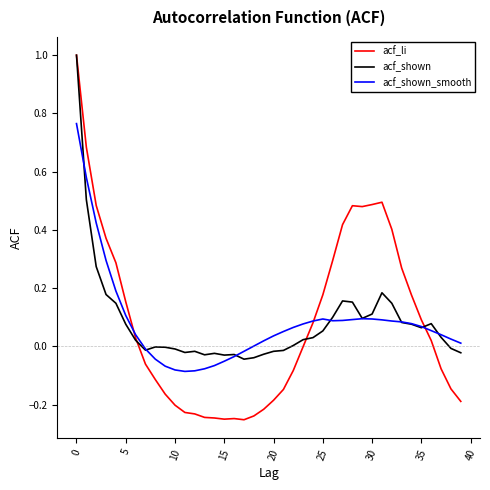

What is the maximum value for acf_li?

1.0